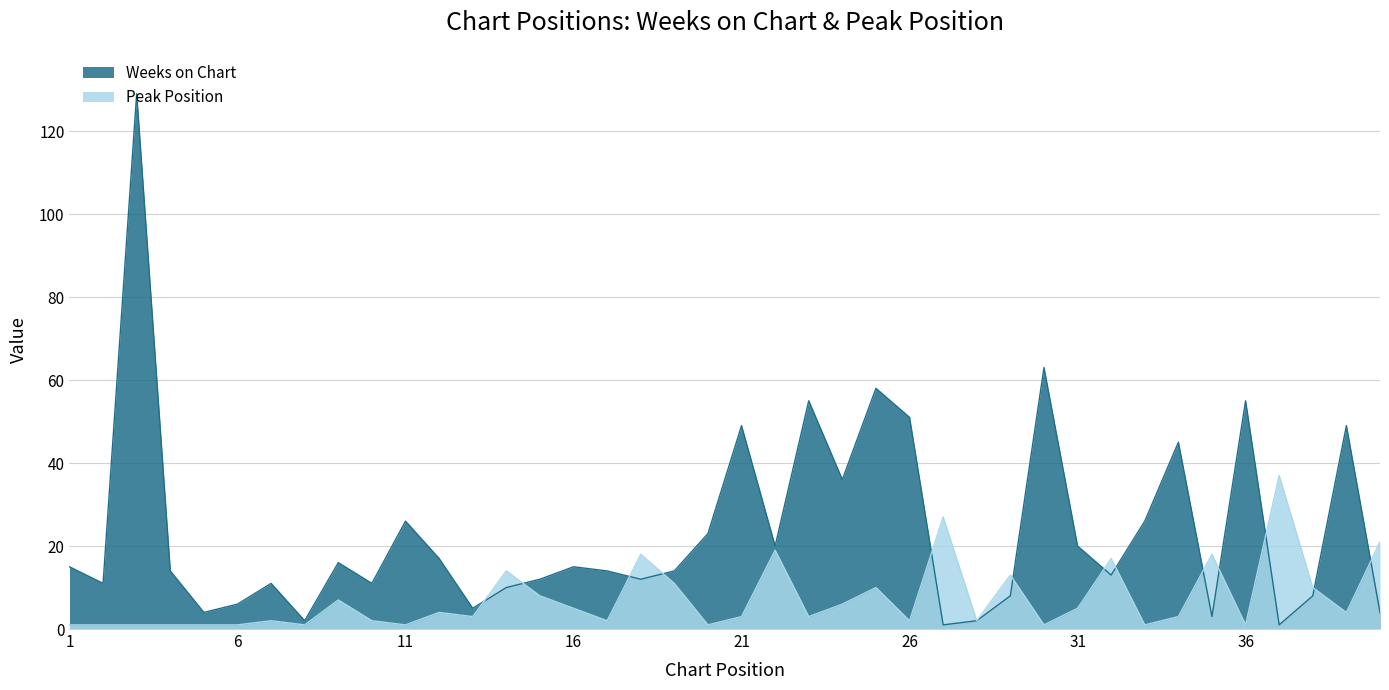

How many lines are shown in the chart?

2